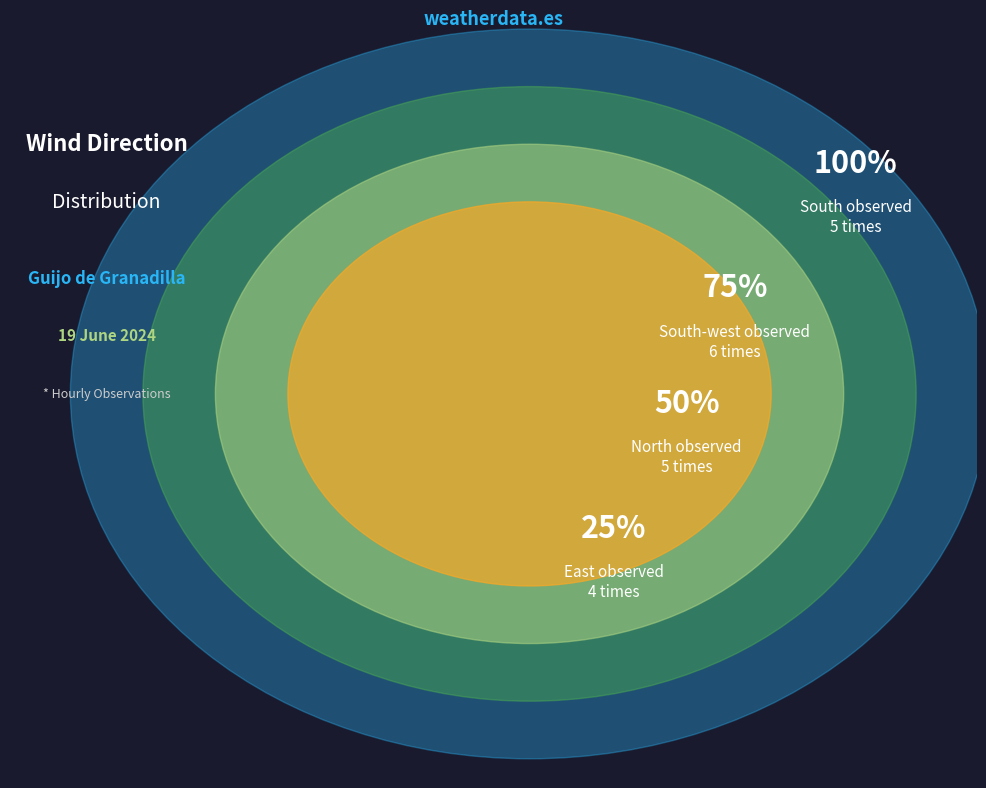

What is the change in value from South-west to North?

-1